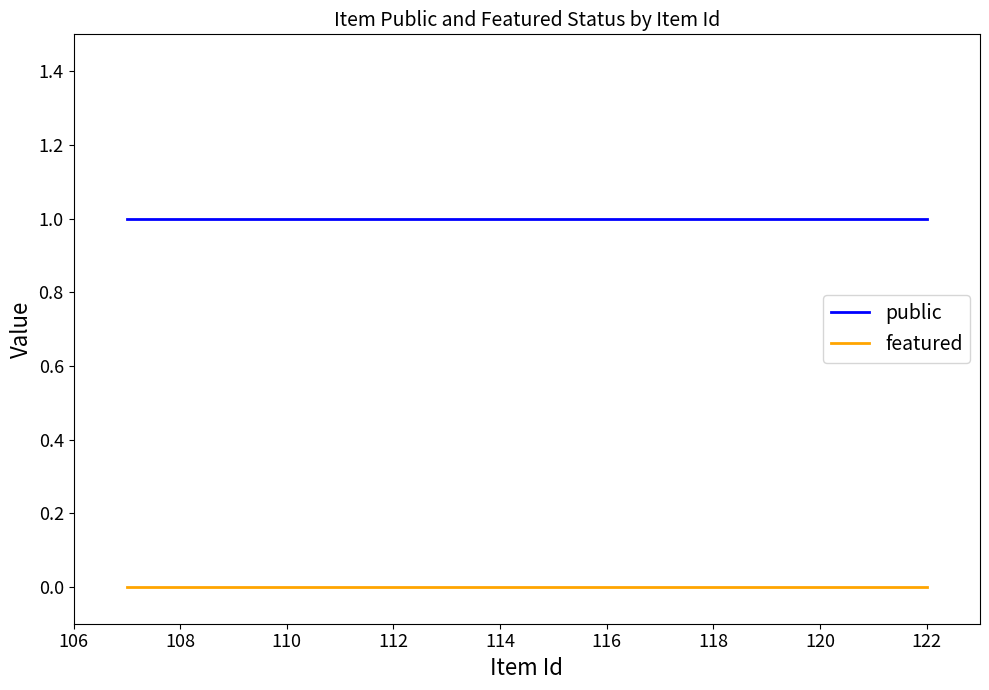

What is the total value across all series at 108?

1